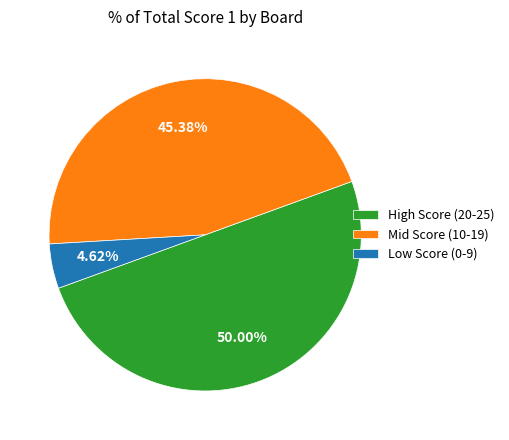

Rank the categories by value from lowest to highest.

Low Score (0-9), Mid Score (10-19), High Score (20-25)